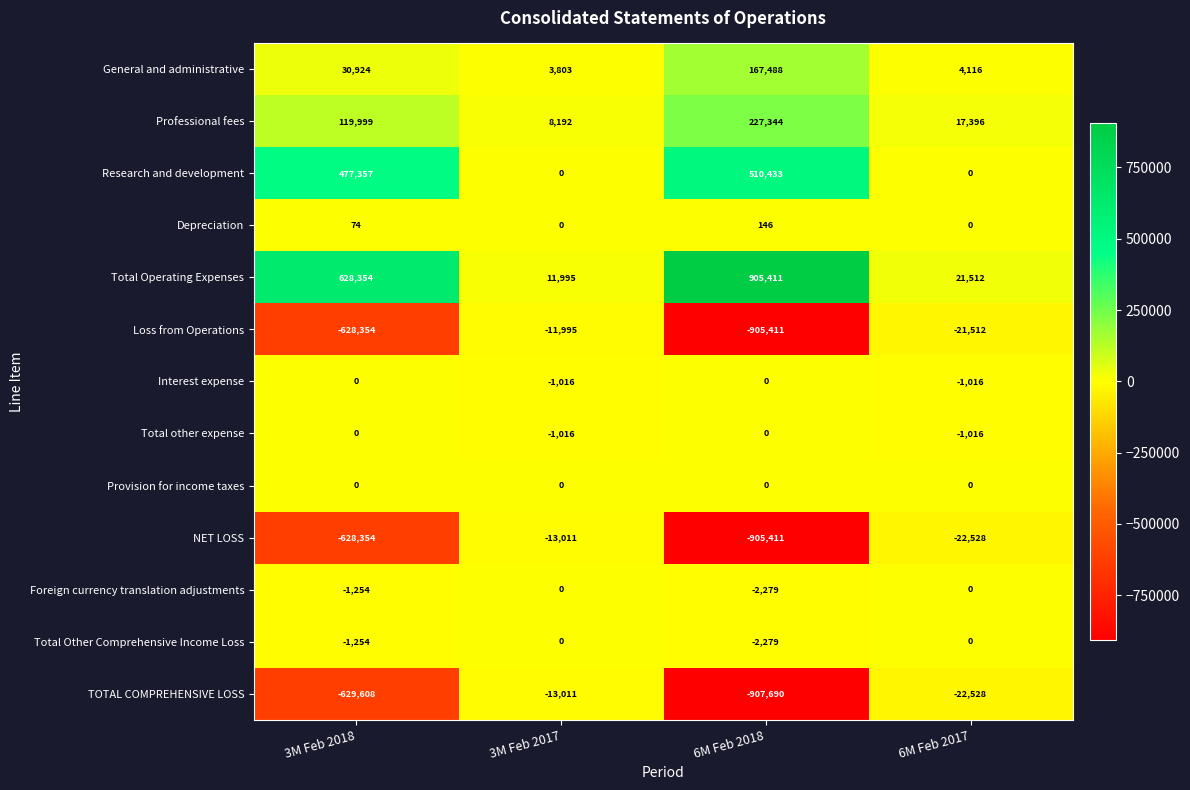

Is the value of Professional fees at 3M Feb 2018 greater than the value of Interest expense at 6M Feb 2017?

Yes